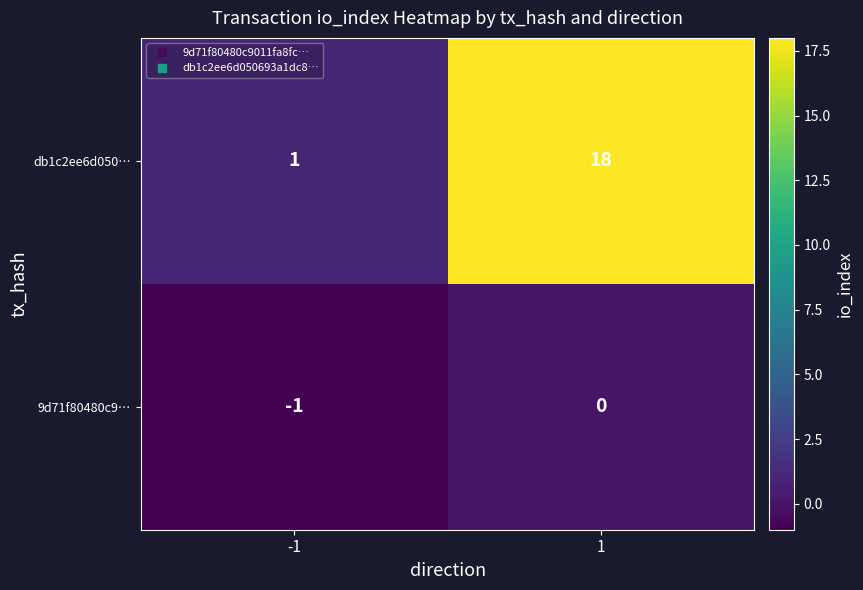

Reading left to right, list all the values displayed in this chart.

db1c2ee6d050…: -1=1	1=18
9d71f80480c9…: -1=-1	1=0